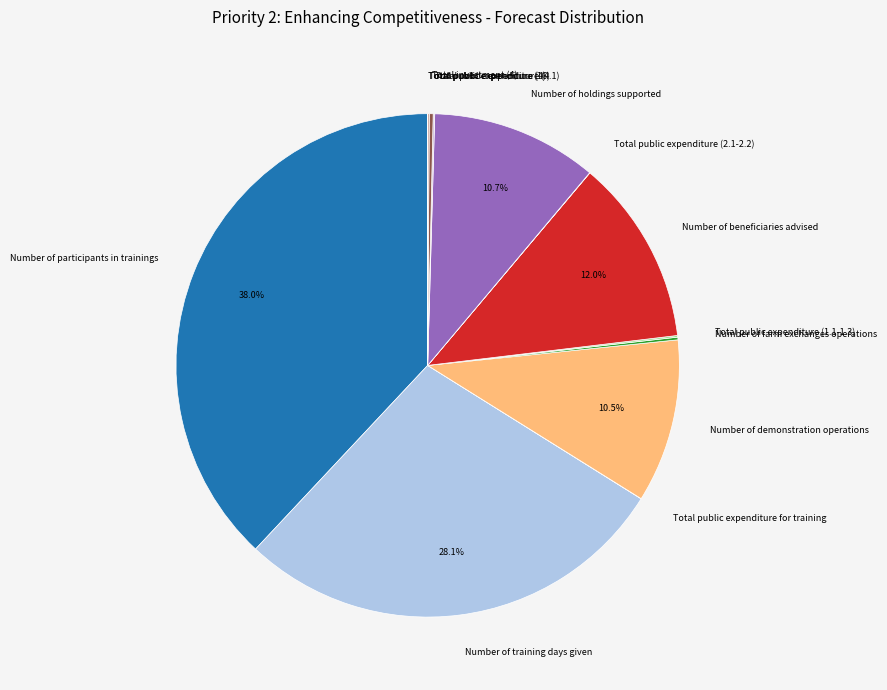

What is the largest slice in the pie chart?

Number of participants in trainings